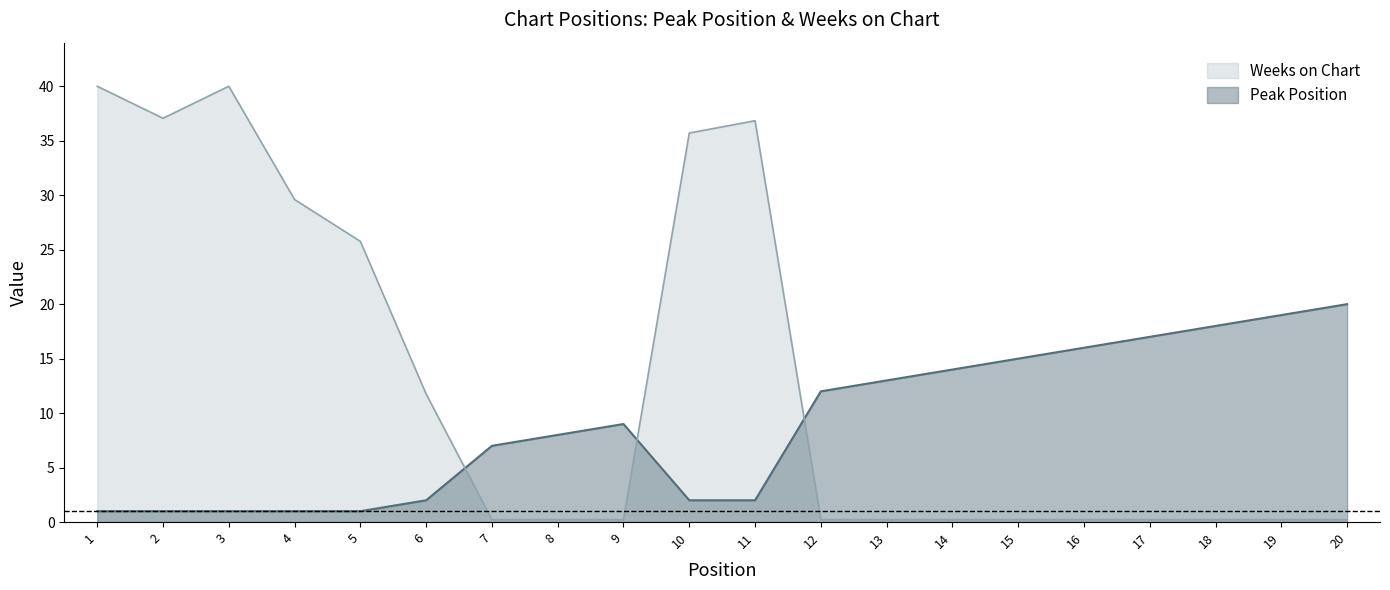

Where is Weeks on Chart nearest to the value 20?

5